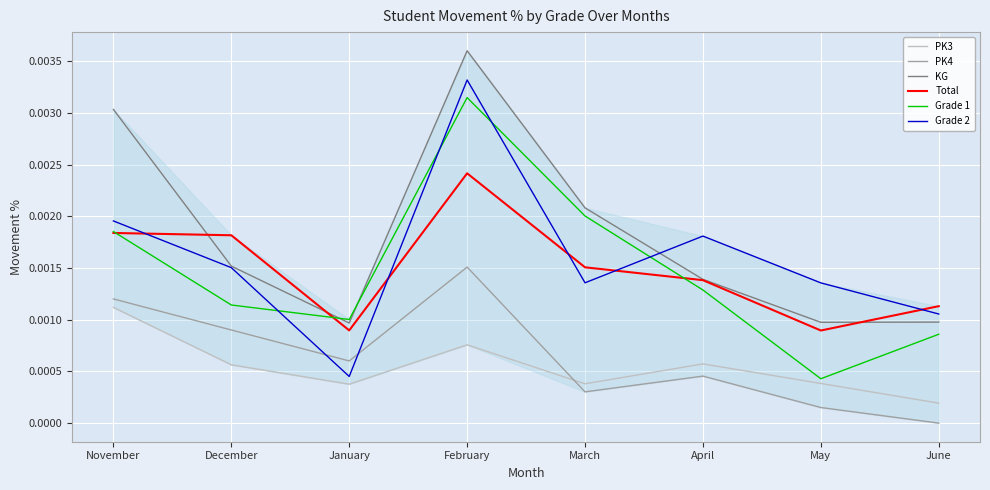

Between February and April, which series saw the biggest shift?

KG